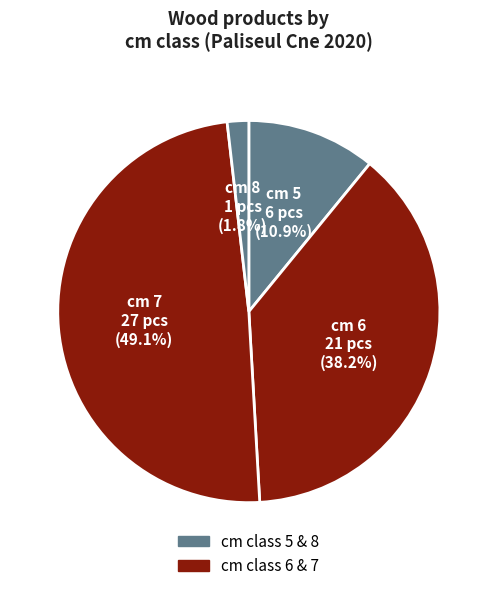

Is there any slice that represents more than half of the pie?

No